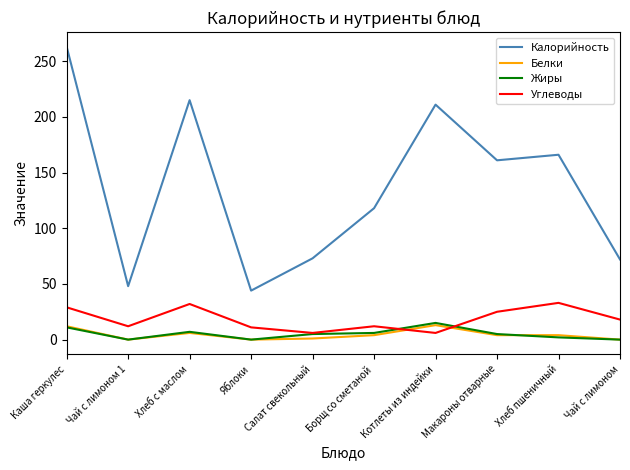

What is the average value of the Белки series?

4